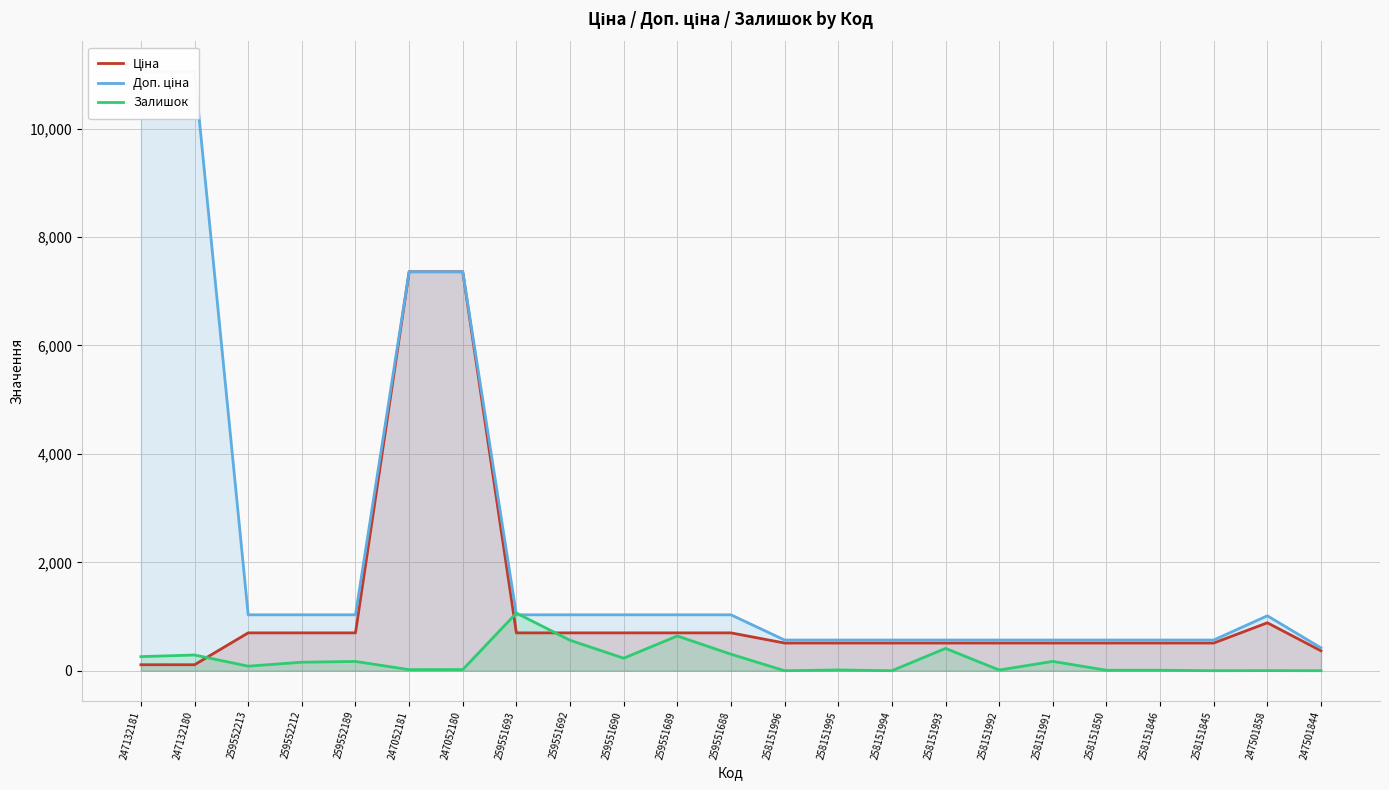

Is it true that Доп. ціна equals 566.0 at 258151846?

True